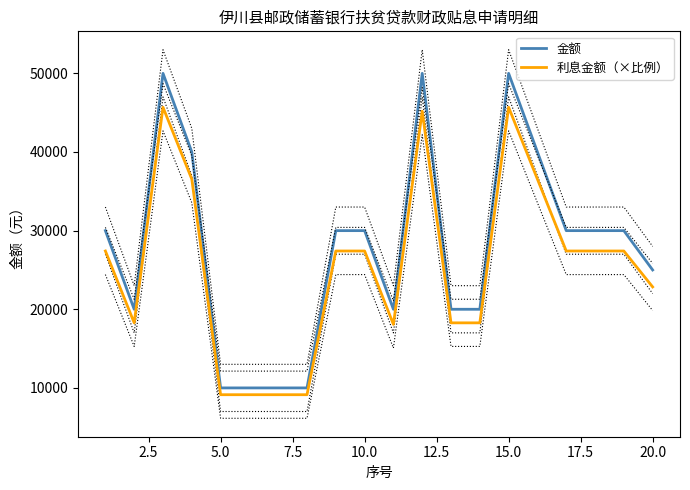

The value of 金额 at 5.0 is 10000.0. True or false?

True